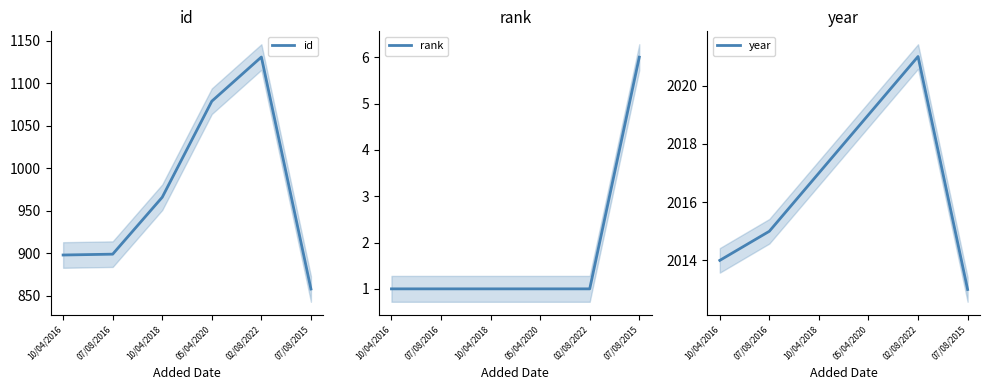

What is the maximum value for id?

1131